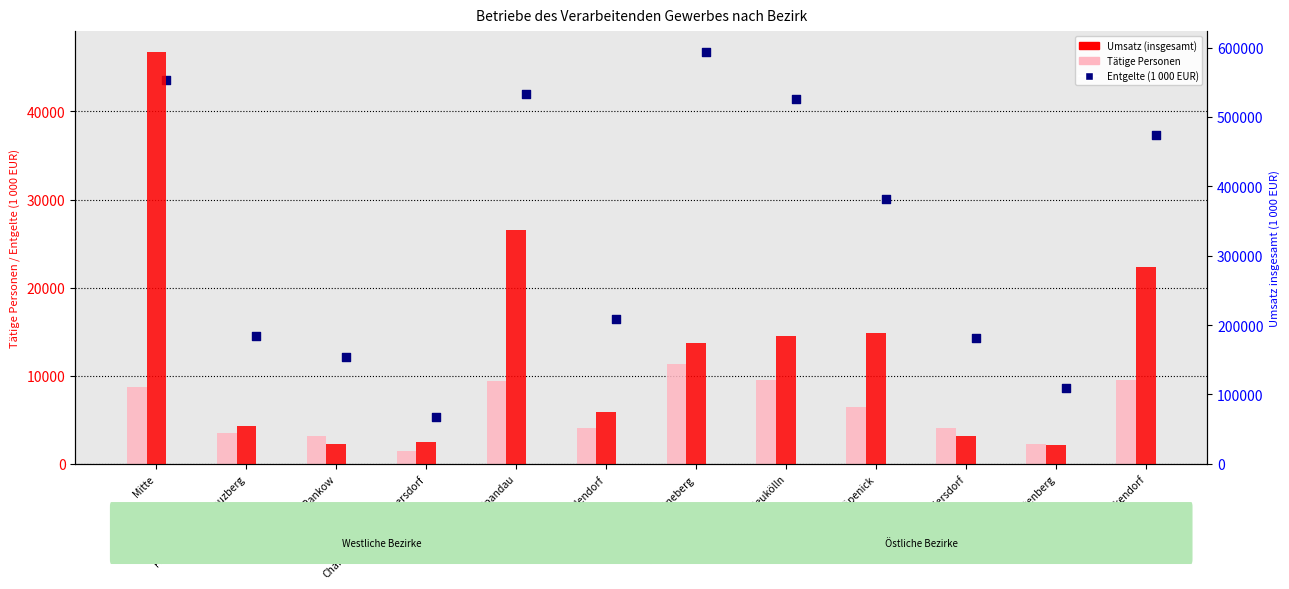

Which series contains the lowest Y value?

Tätige Personen